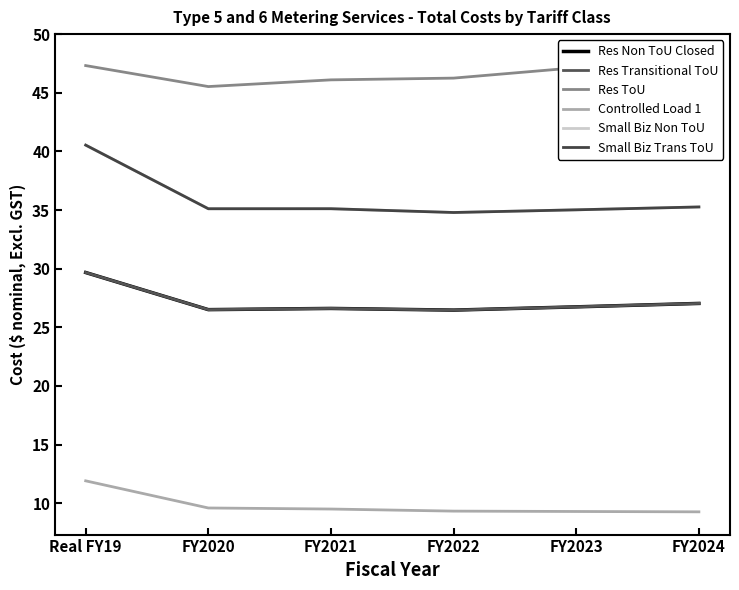

Between Real FY19 and FY2021, which series saw the biggest shift?

Small Biz Non ToU